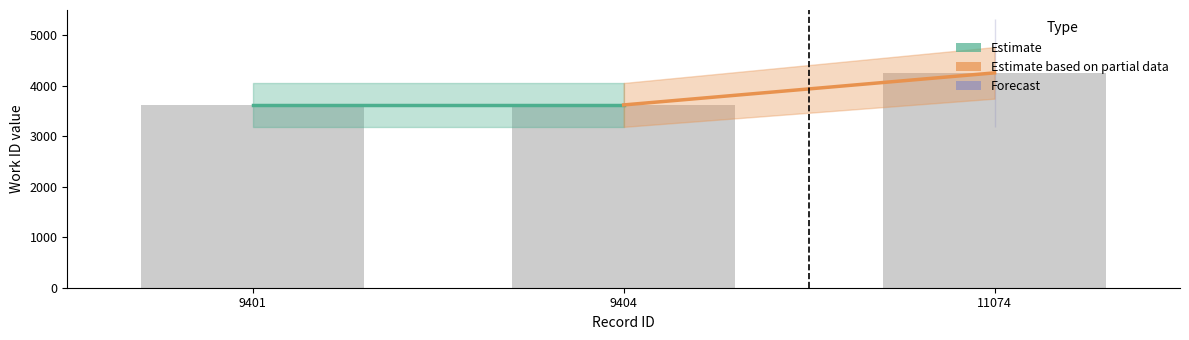

What is the average value?

3832